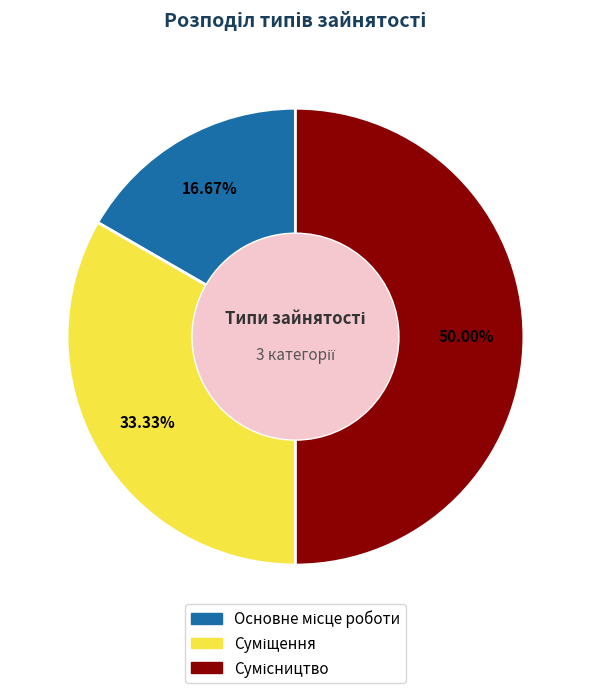

Which category has the biggest portion of the pie?

Сумісництво